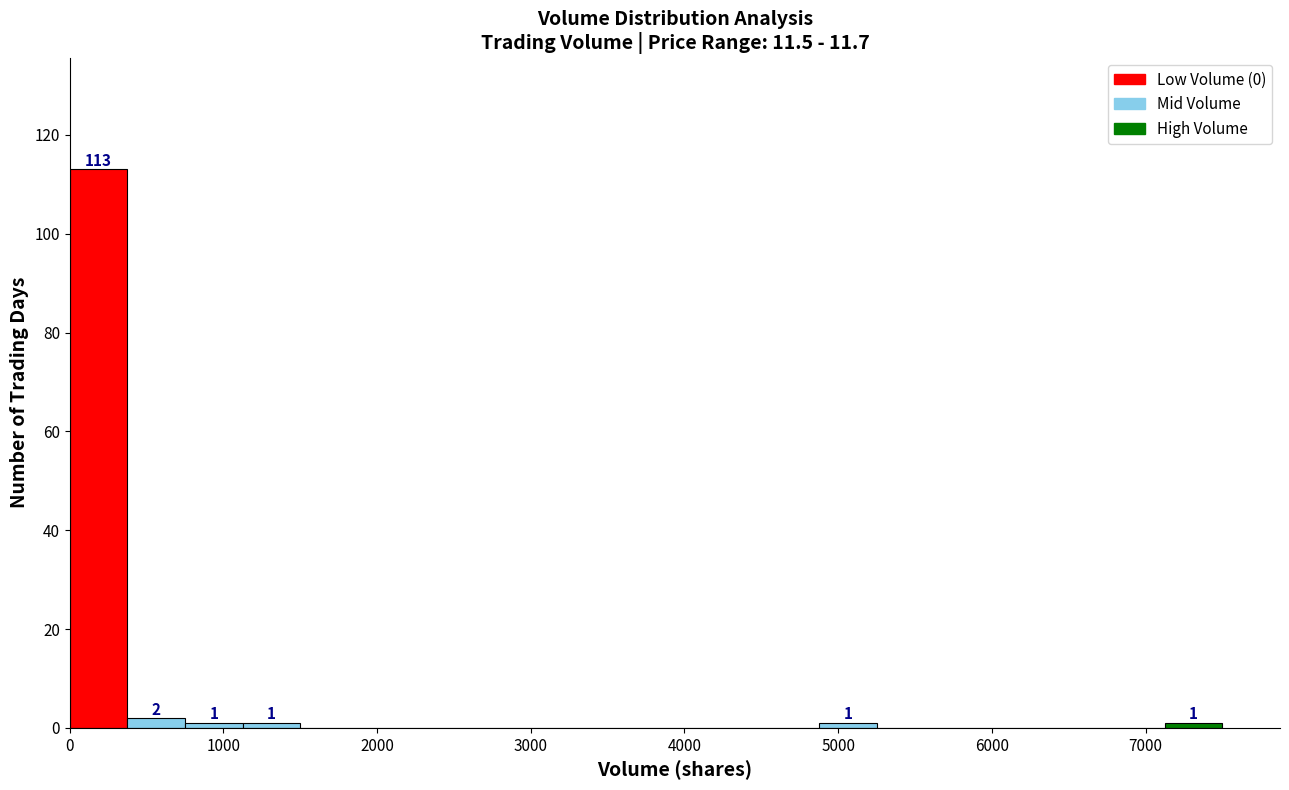

Read against the x-axis, roughly where is the centre of the tallest bar?

200